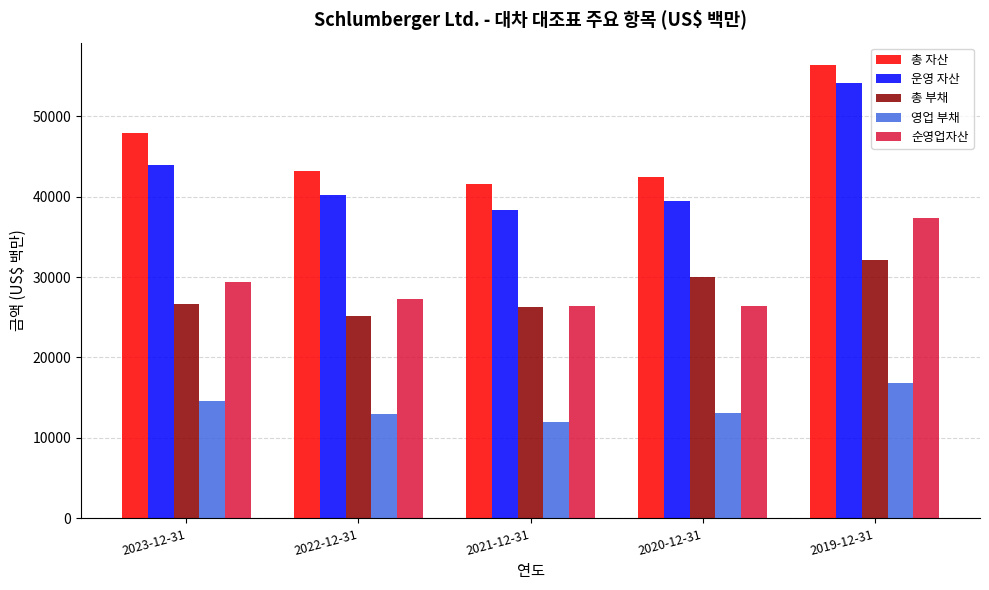

Rank the series at 2019-12-31 from highest to lowest value.

총 자산, 운영 자산, 순영업자산, 총 부채, 영업 부채